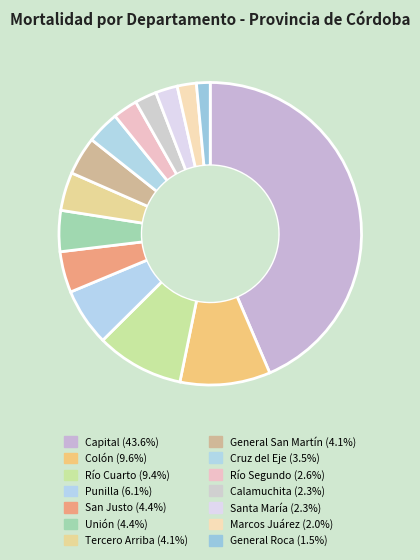

What is the smallest slice in the pie chart?

General Roca